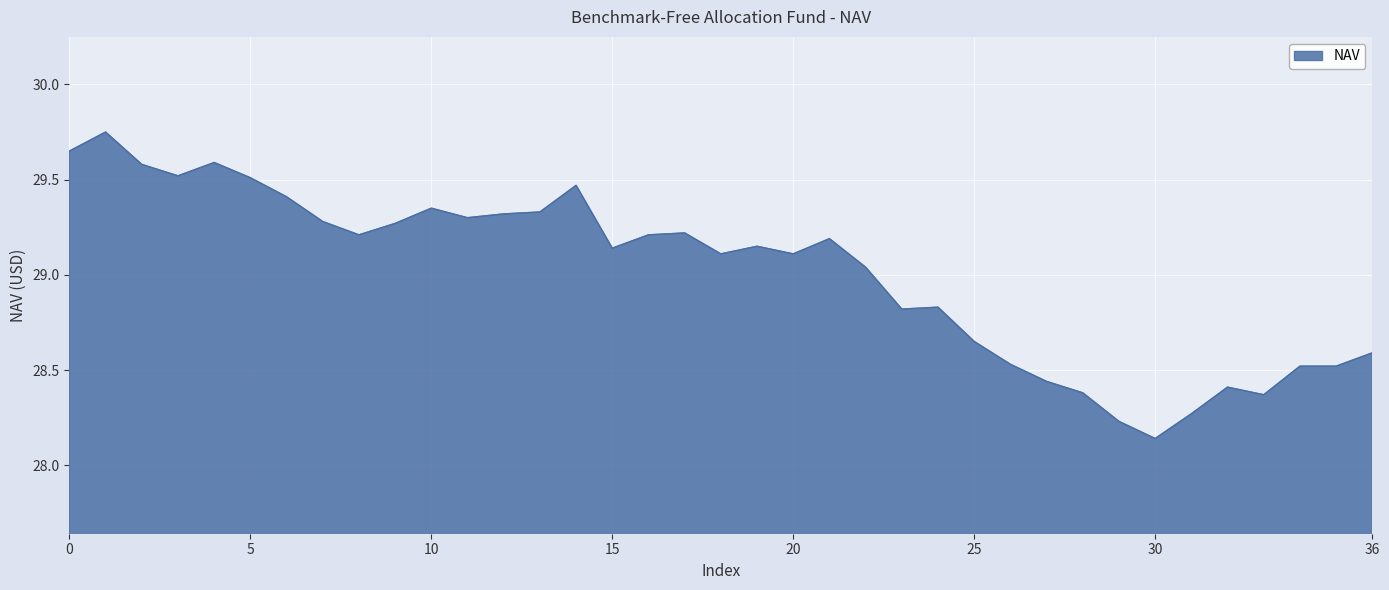

What is the difference between the maximum and minimum values?

1.6